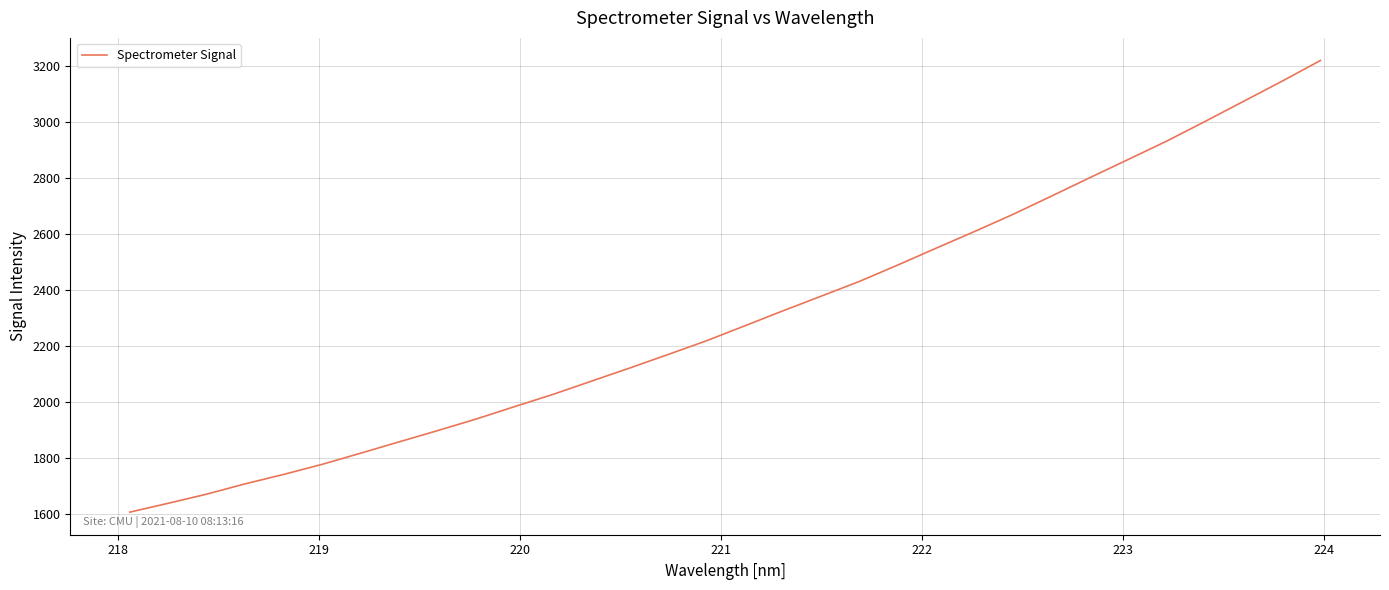

What is the minimum value shown in the chart?

1604.9